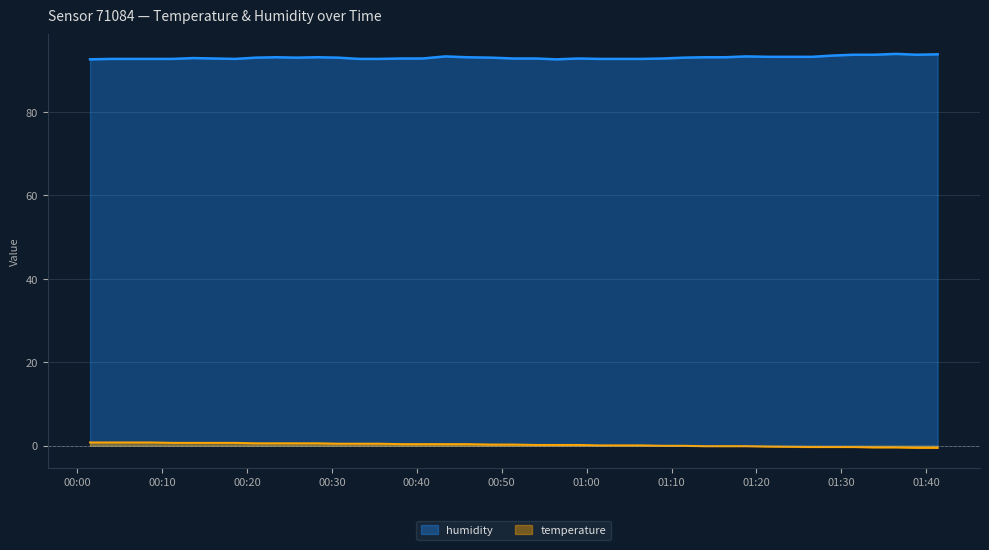

The humidity series shows 92.8 at 2023-04-03T00:40:39. True or false?

True